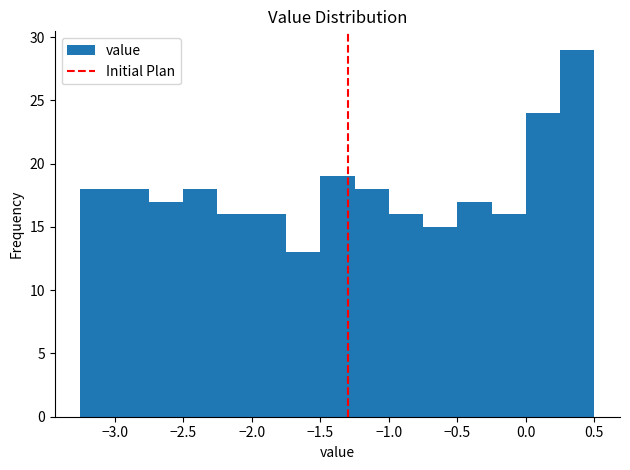

What is the height of the bar covering -2.75 to -2.50 on the x-axis? The values are not printed on the chart, so give them approximately, as read against the axis.

17